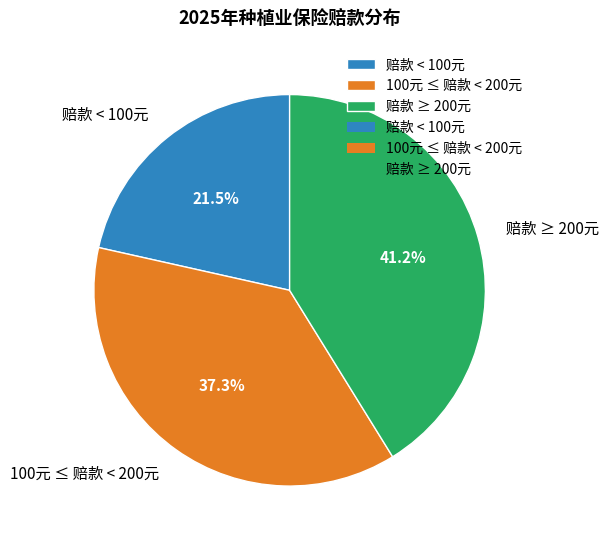

Between 赔款 < 100元 and 100元 ≤ 赔款 < 200元, which is larger?

100元 ≤ 赔款 < 200元